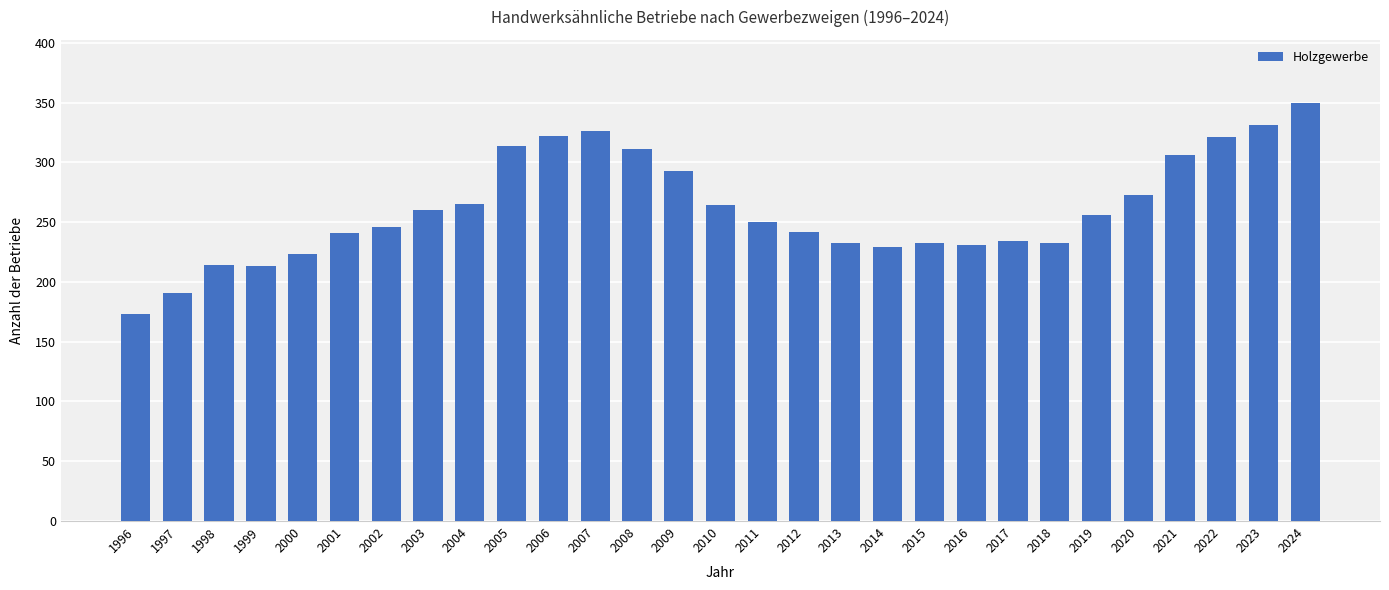

What is the ratio of the value at 1997 to the value at 2013?

0.8